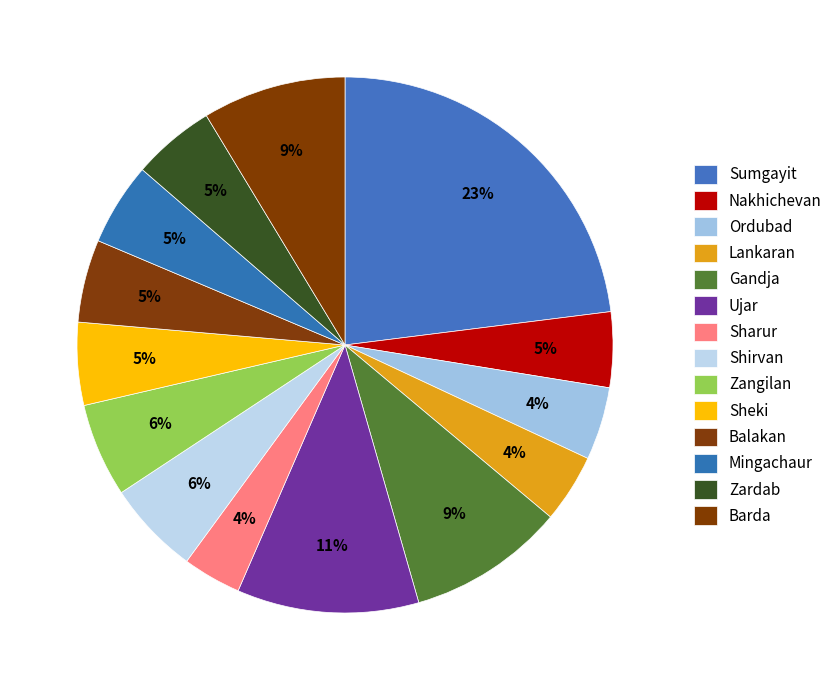

How many segments does this pie chart have?

14